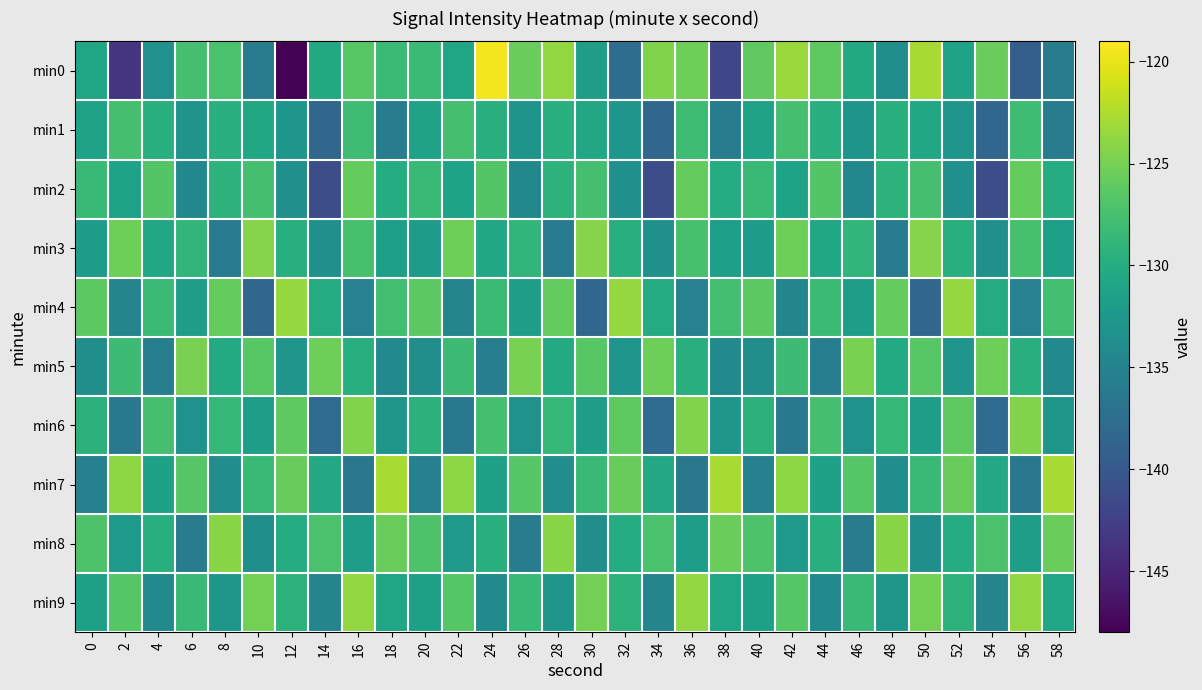

What is the spread (max minus min) of values at 52?

9.8